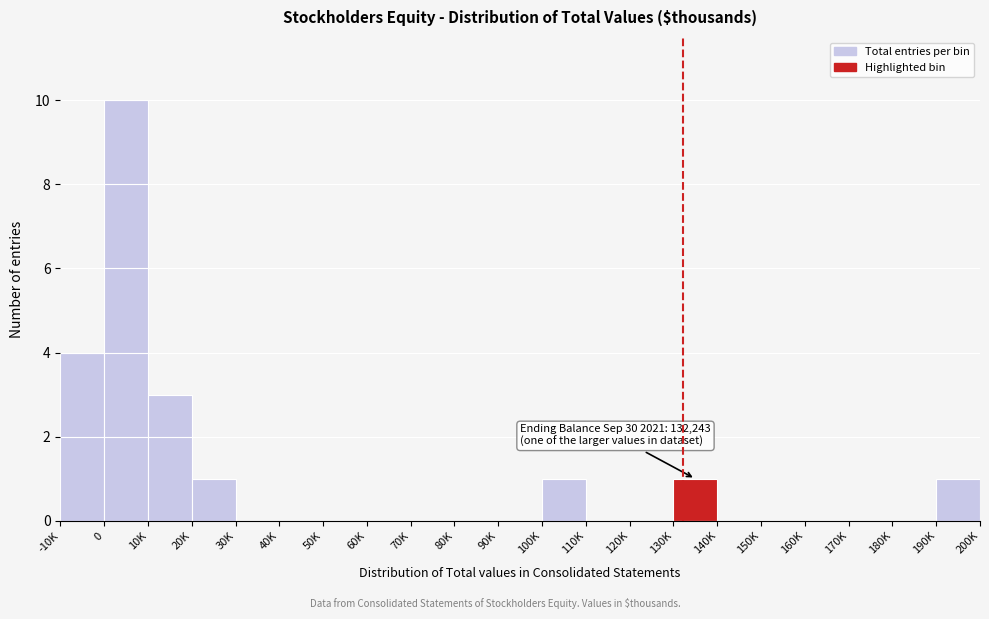

Reading left to right, what are all the values shown in this chart?

-10K=4	0=10	10K=3	20K=1	30K=0	40K=0	50K=0	60K=0	70K=0	80K=0	90K=0	100K=1	110K=0	120K=0	130K=1	140K=0	150K=0	160K=0	170K=0	180K=0	190K=1